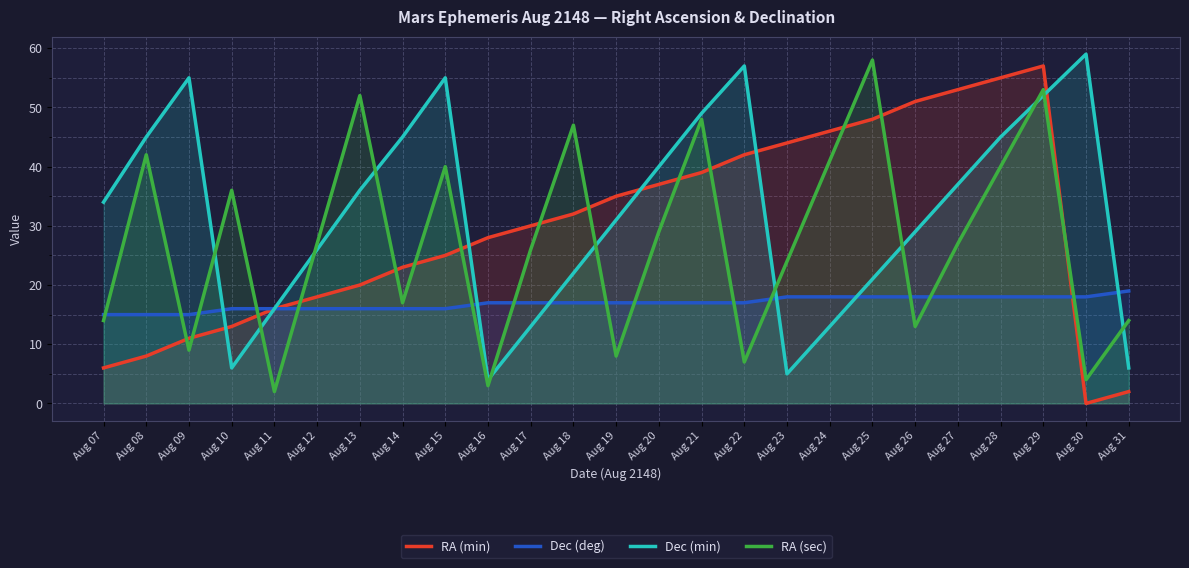

True or false: Dec (deg) and RA (min) cross at least once.

True